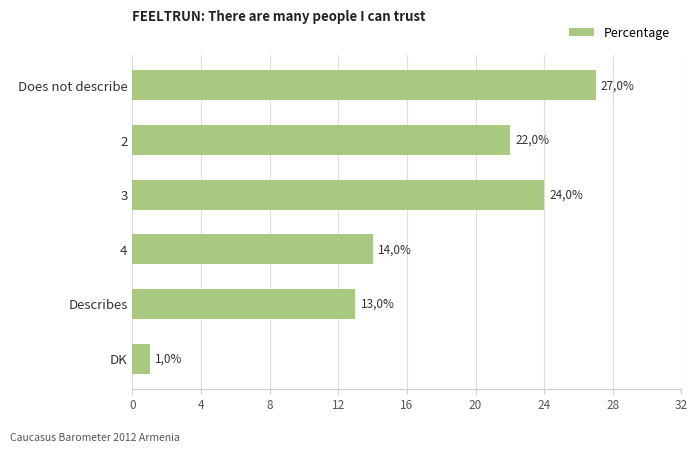

Does the chart contain any negative values?

No